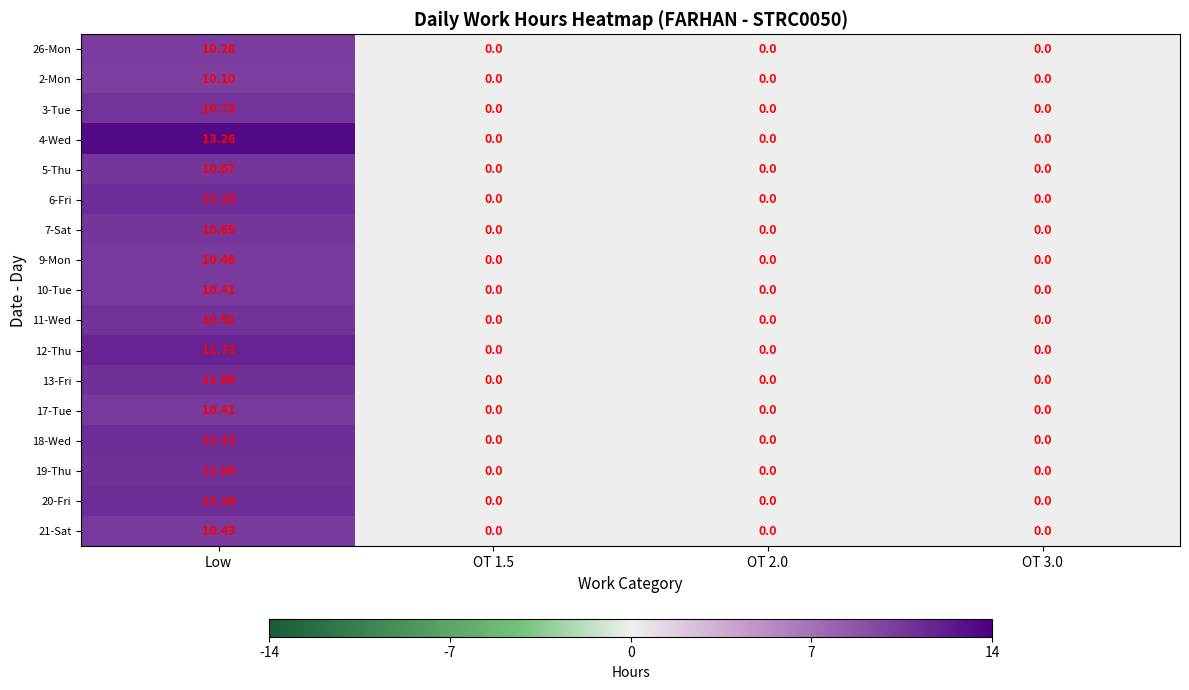

At which label does 5-Thu reach its peak?

Low